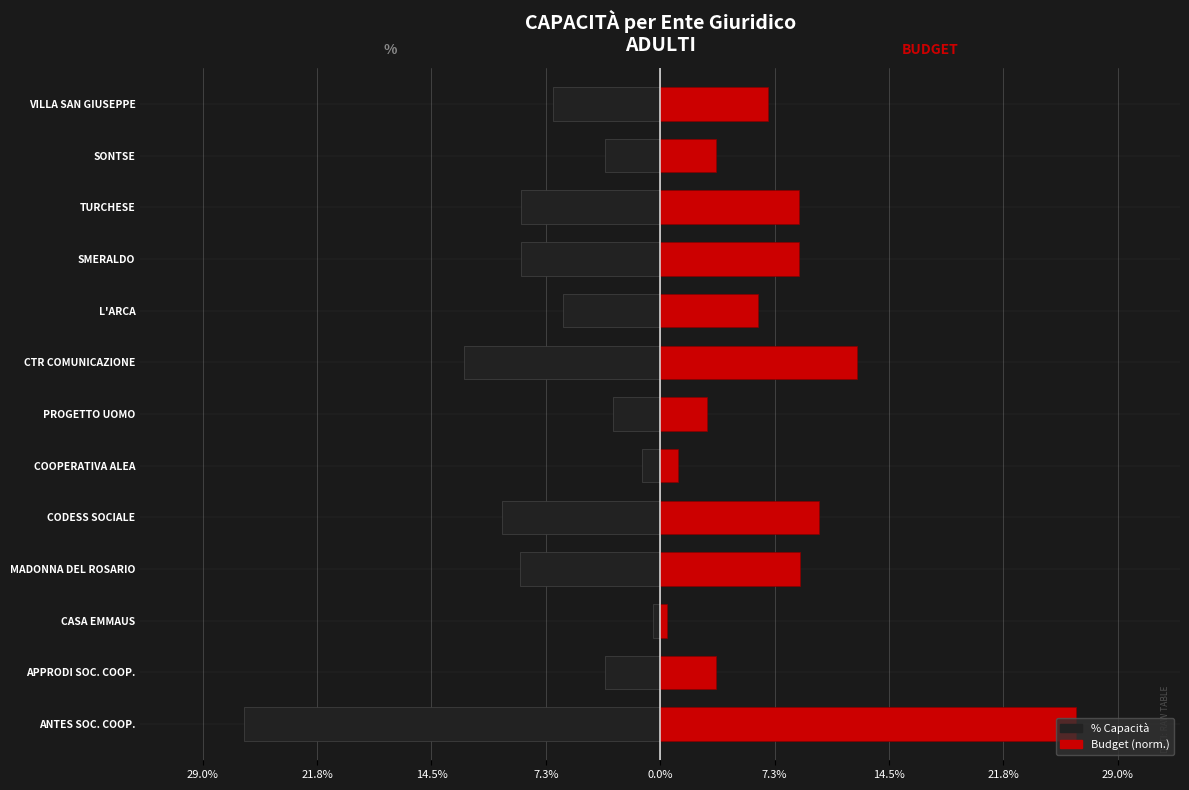

Is the value of % at L'ARCA greater than the value of BUDGET (norm.) at VILLA SAN GIUSEPPE?

No